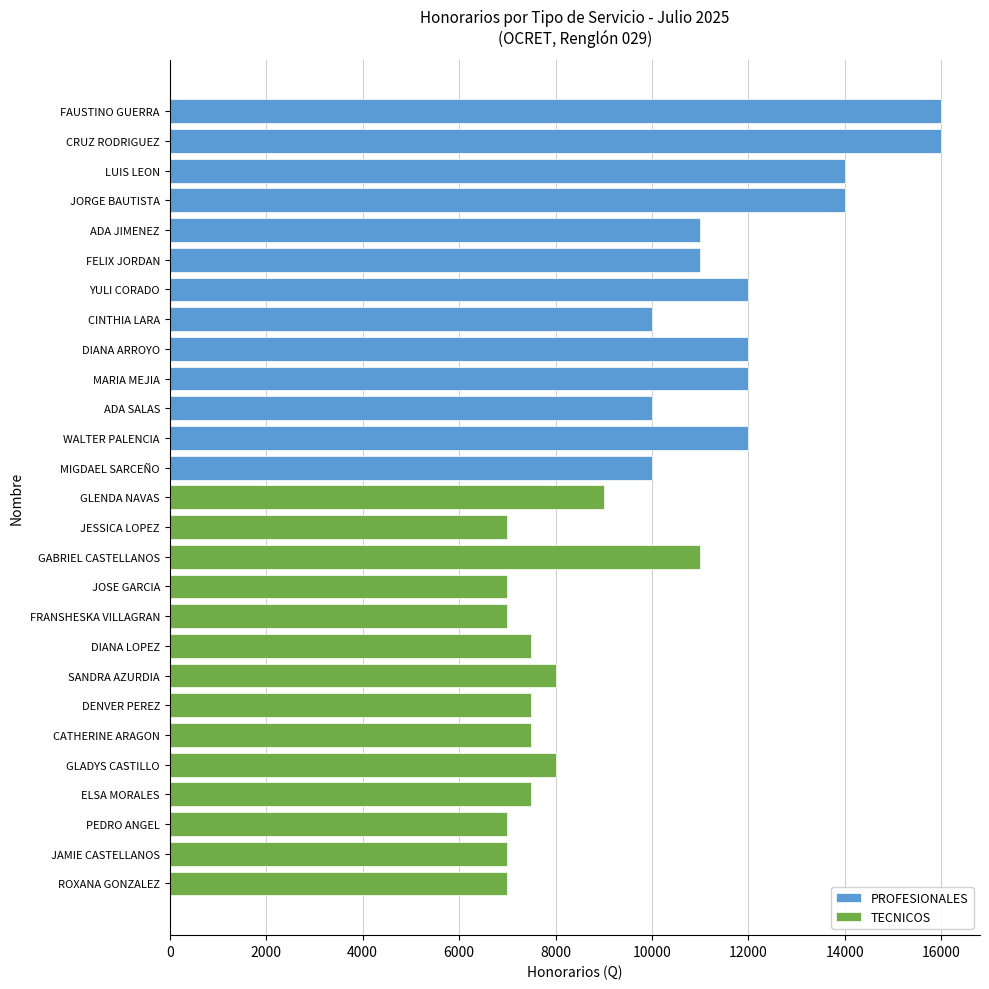

The PROFESIONALES series shows 10000 at CINTHIA LARA. True or false?

True